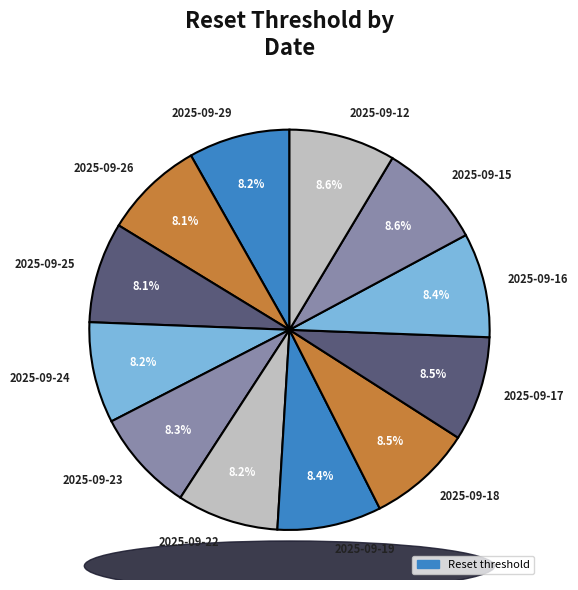

To the nearest percent, what is the average slice percentage?

8%